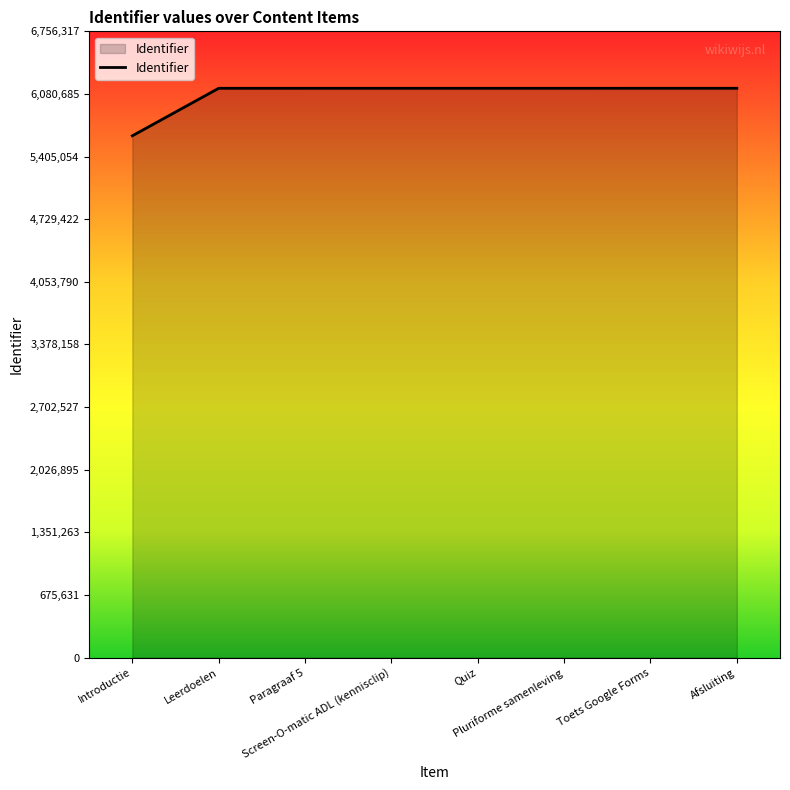

At which category does the chart reach its minimum across all series?

Introductie